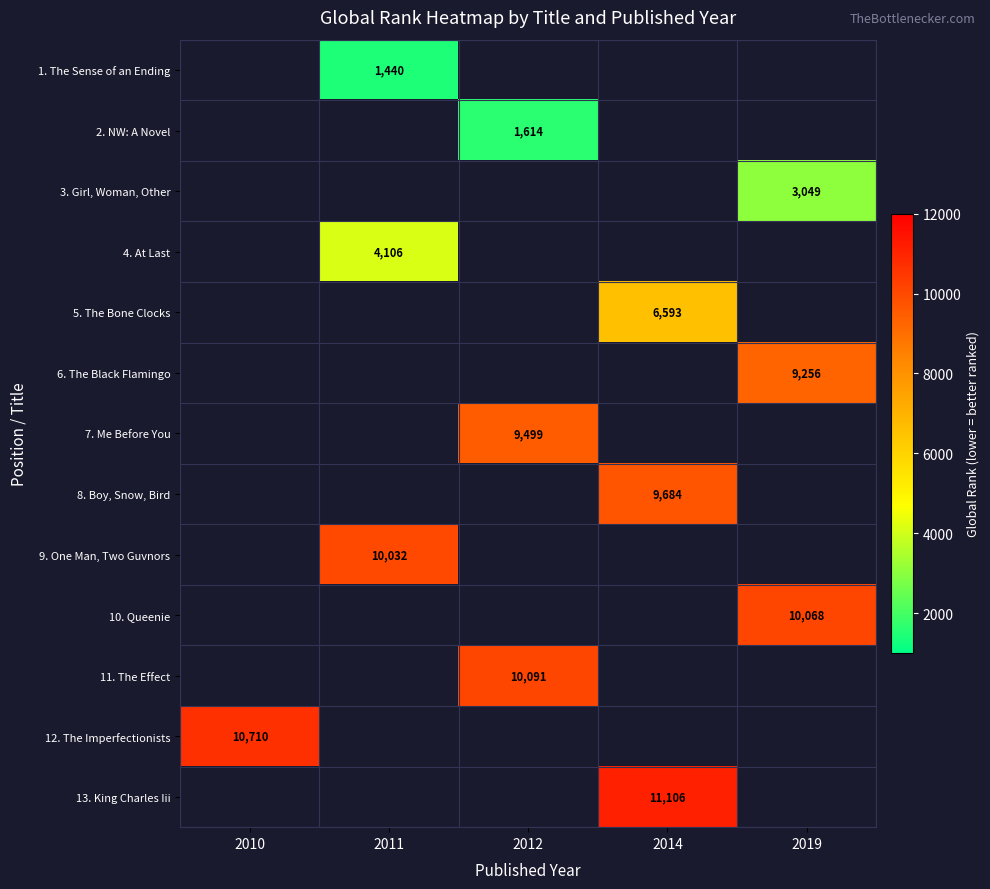

True or false: 11. The Effect has a value of 10091 at 2012.

True